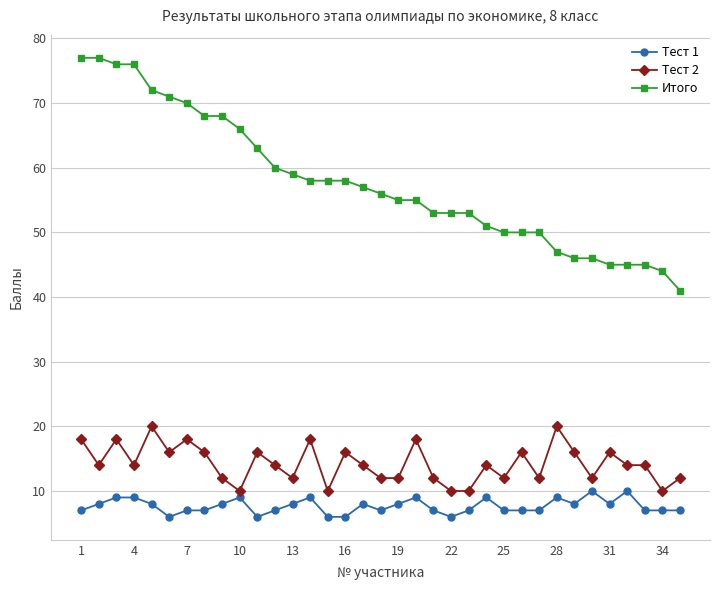

True or false: Тест 2 and Итого cross at least once.

False